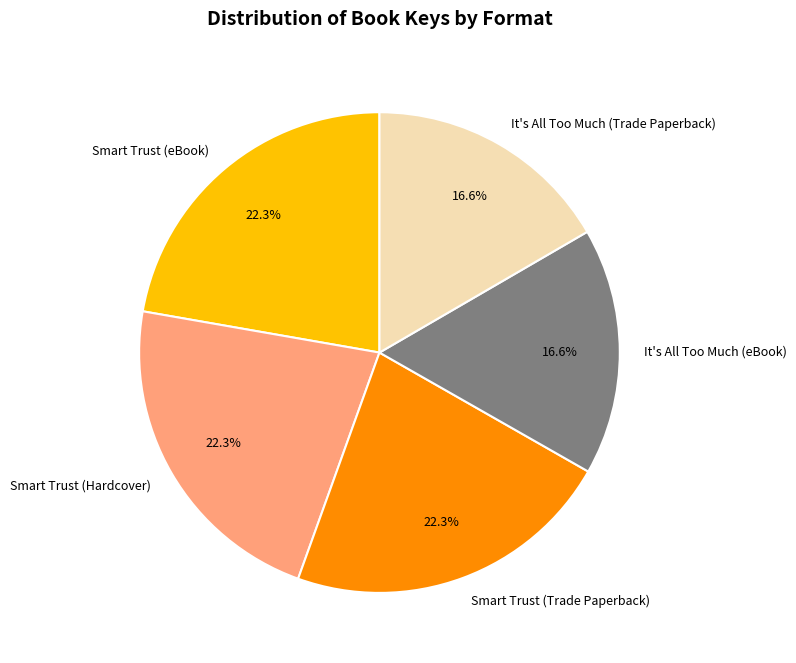

Is the sum of It's All Too Much (eBook) and Smart Trust (Hardcover) greater than half?

No